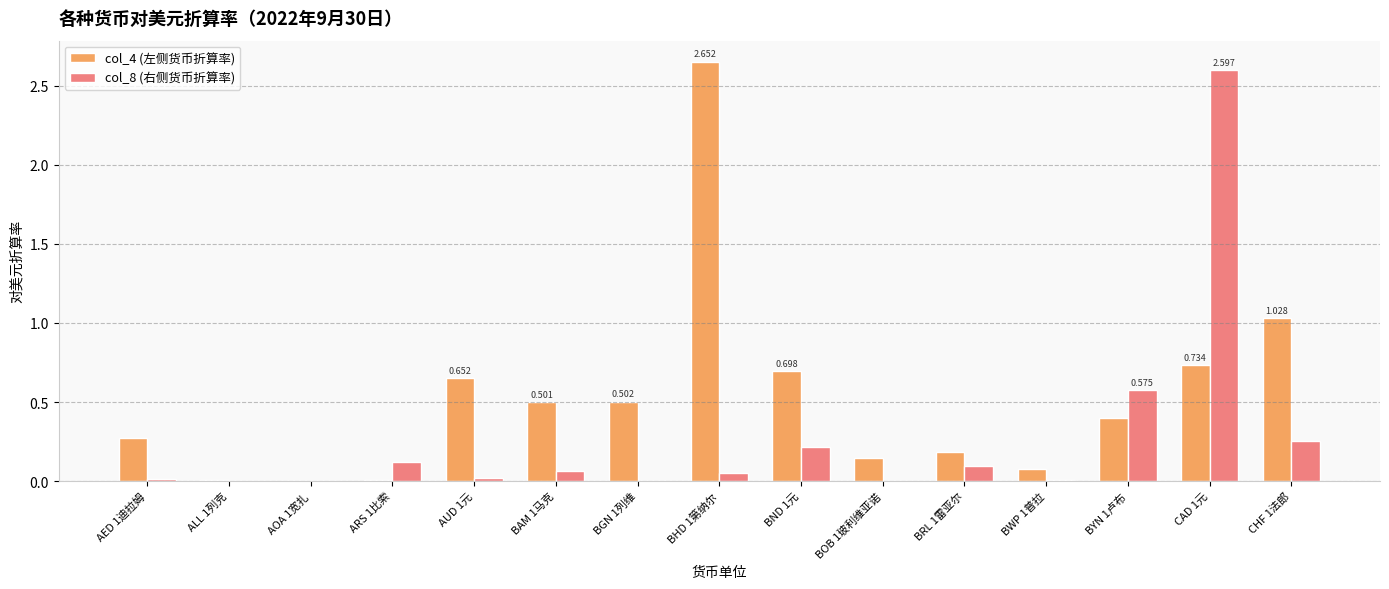

Is the value of col_4 (左侧货币折算率) at CHF 1法郎 greater than the value of col_8 (右侧货币折算率) at AOA 1宽扎?

Yes